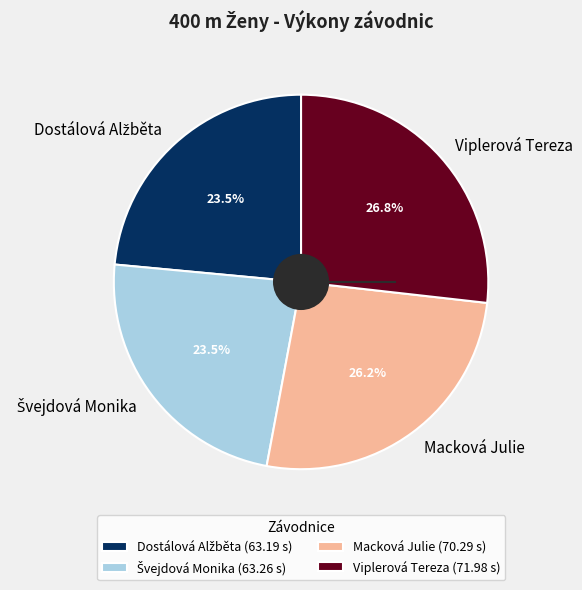

How many segments does this pie chart have?

4